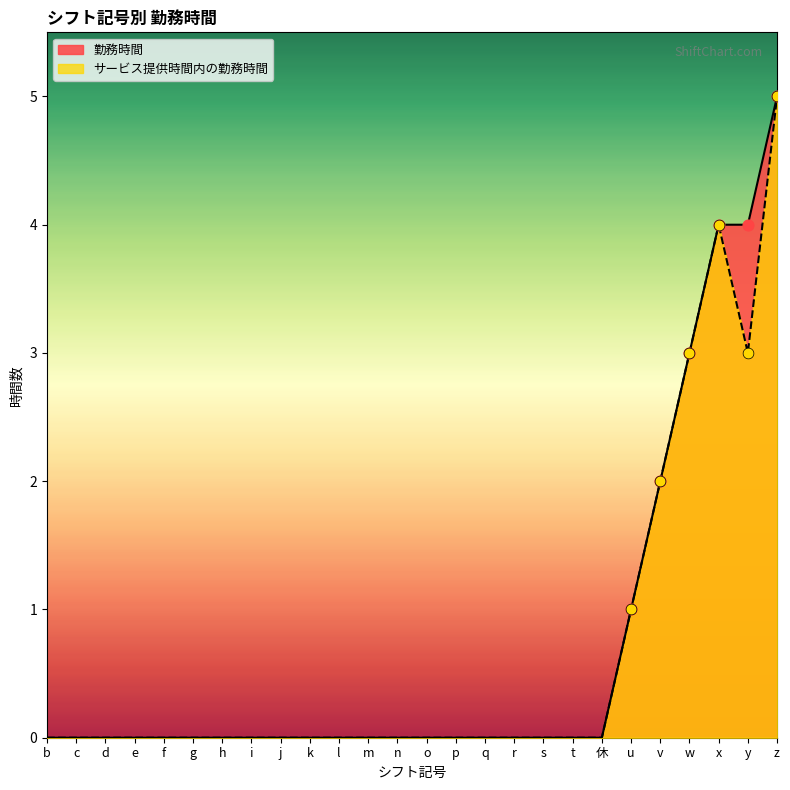

Which series has the widest spread of Y values?

勤務時間